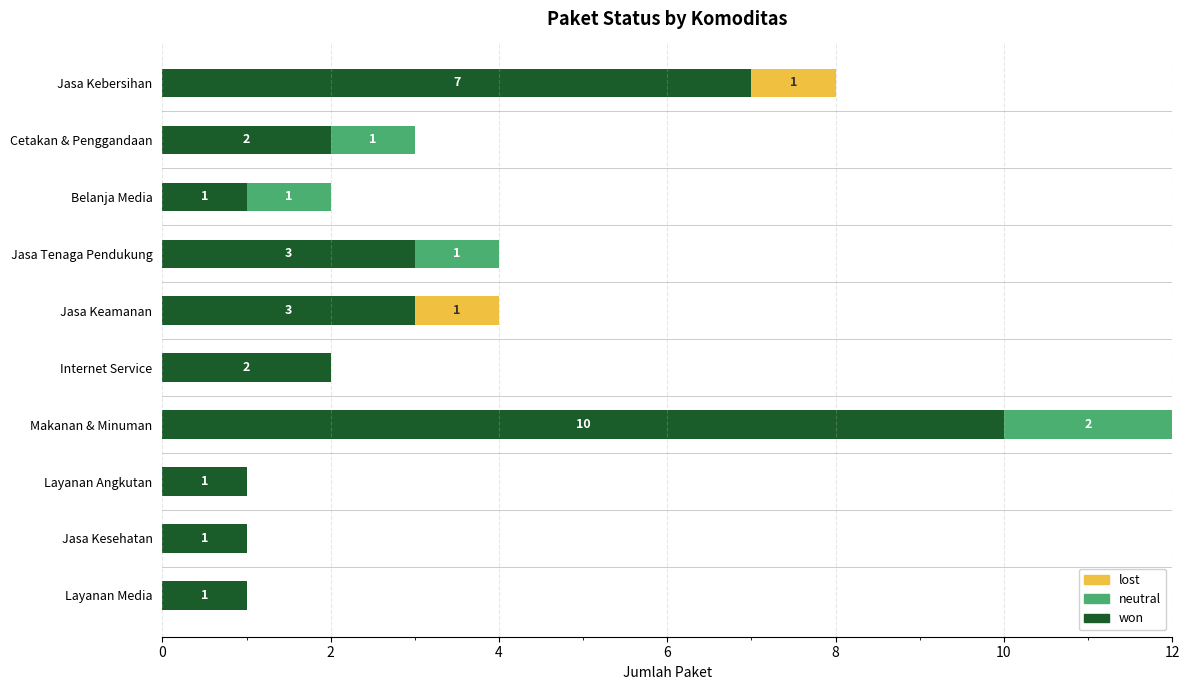

At which category is the sum across all series the highest?

Makanan & Minuman